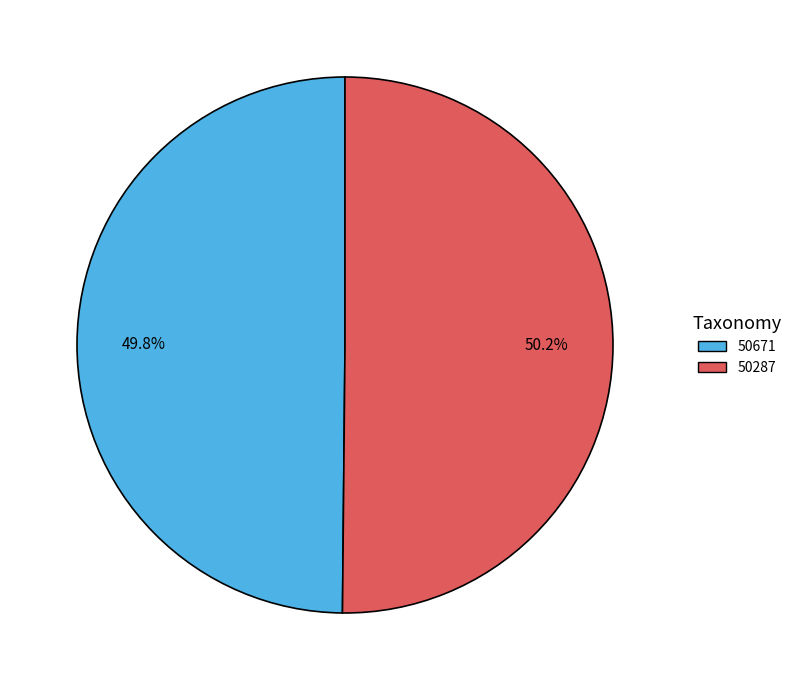

Combined, what portion of the pie is 50287 and 50671?

100.0%